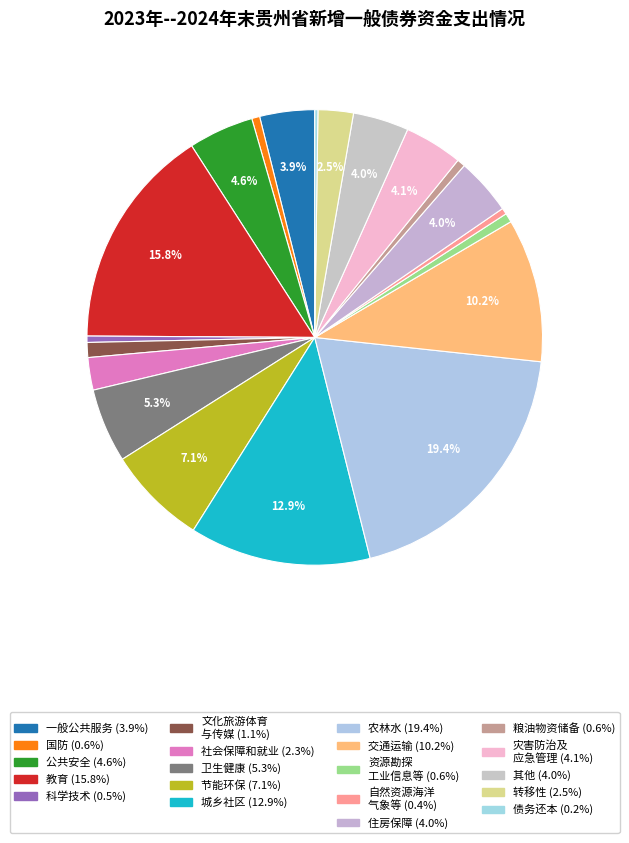

How many slices are in this pie chart?

20